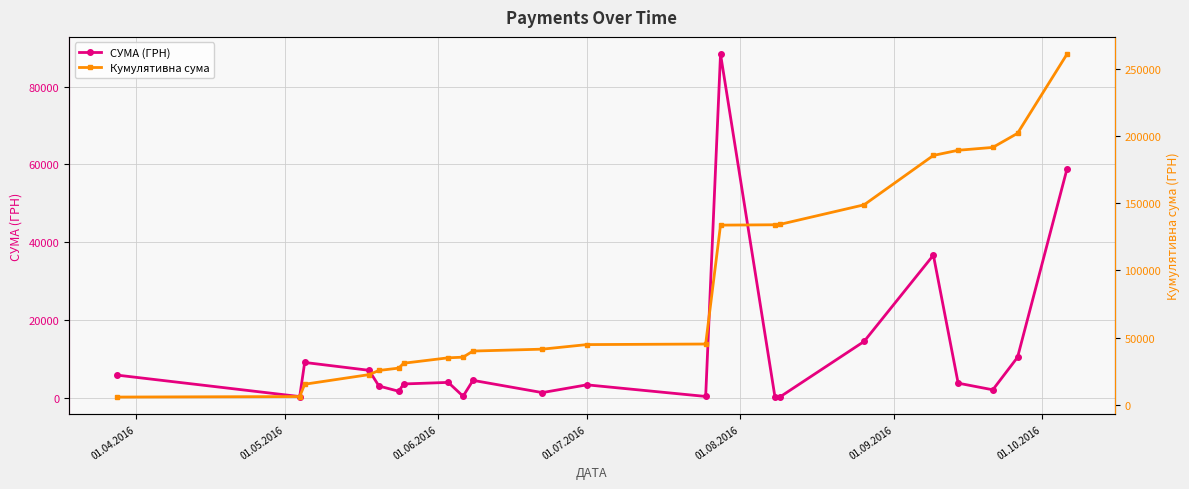

True or false: СУМА (ГРН) and Кумулятивна сума intersect in this chart.

False